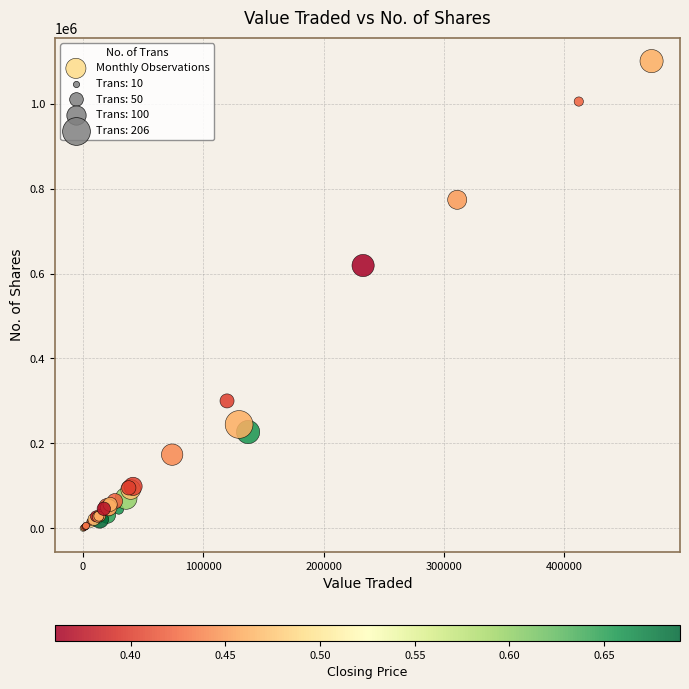

What Y value in the scatter plot is closest to 550141?

618807